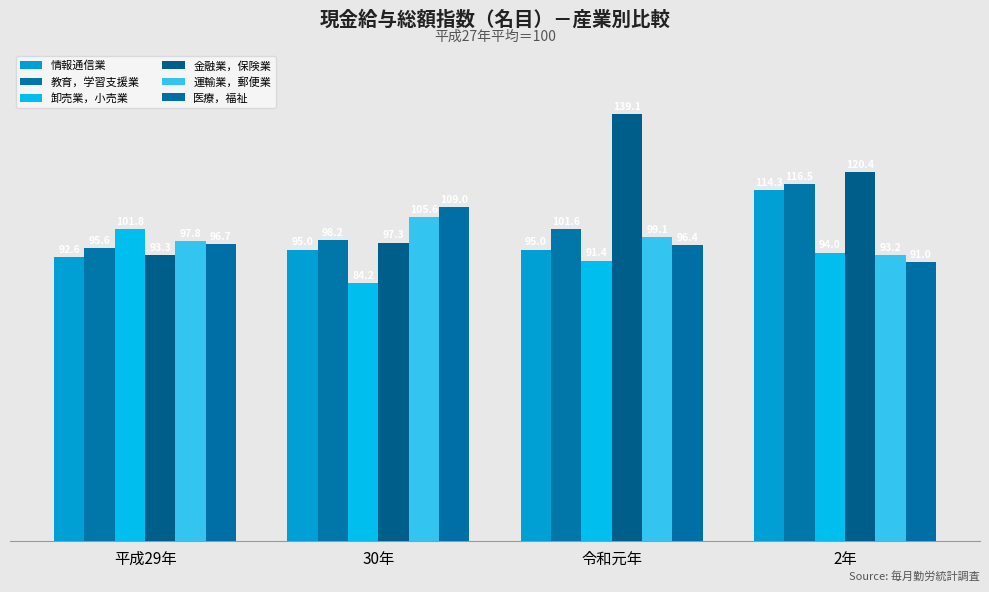

What is the value of the 情報通信業 bar at the 4th from the left?

114.3